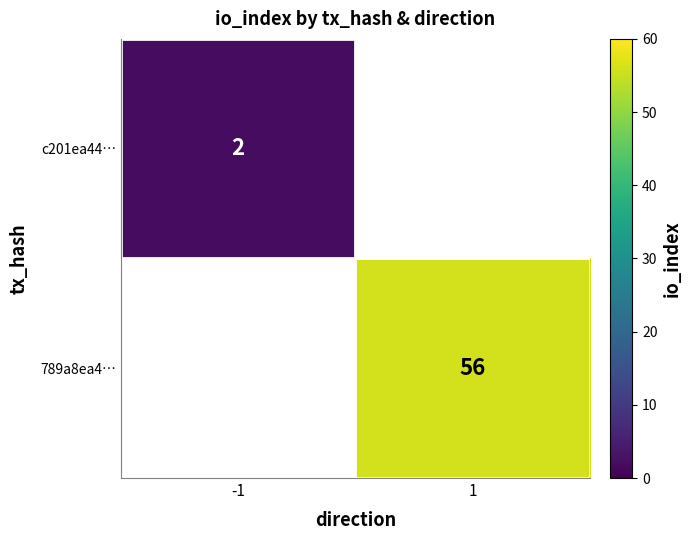

Count the number of data series in this chart.

2